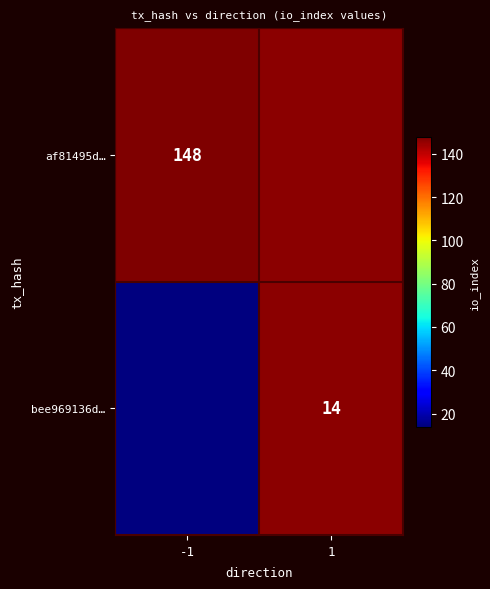

Is it true that af81495d… equals 148 at -1?

True